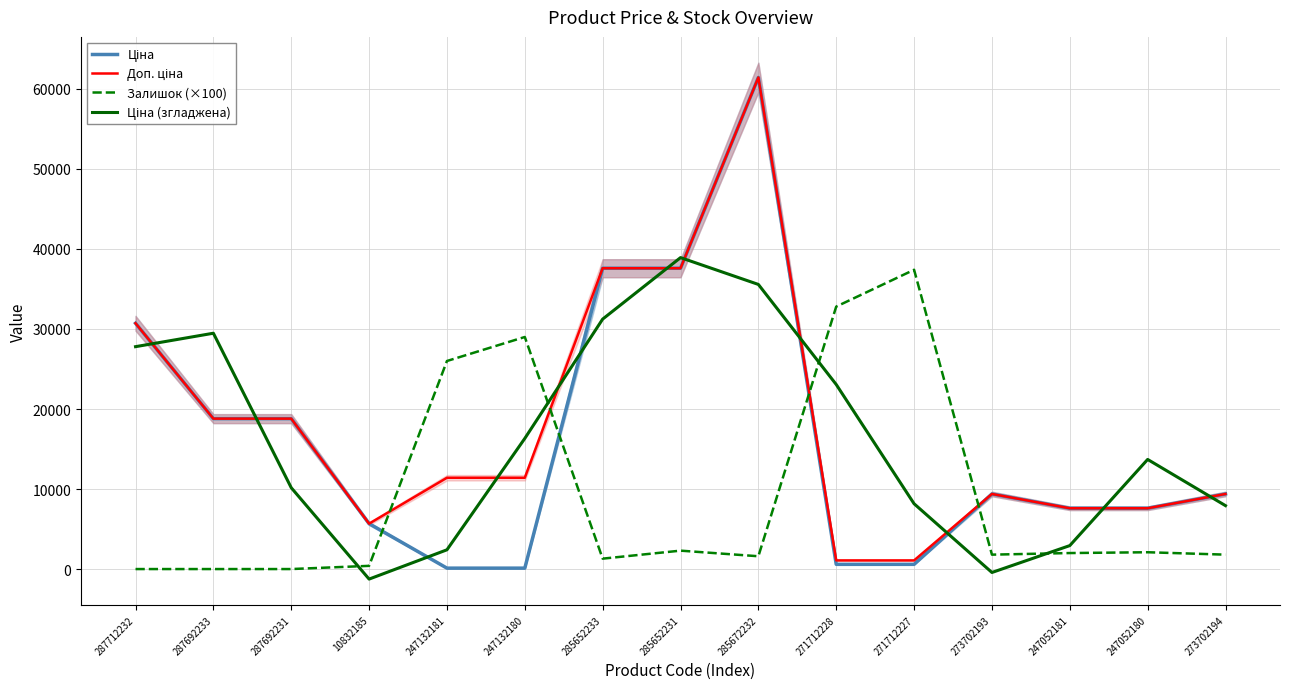

At how many categories does at least one series exceed 38399?

2